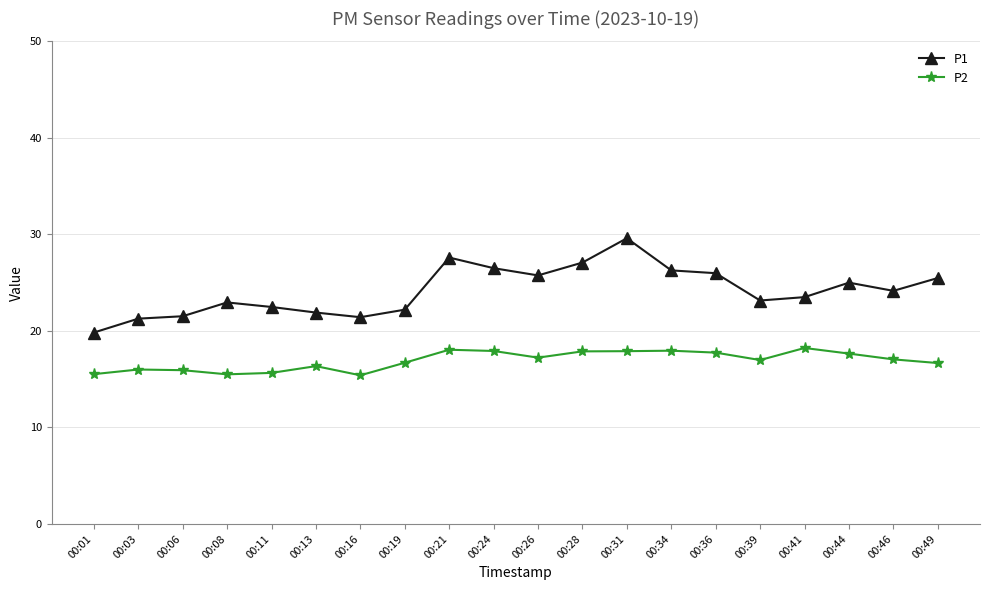

How many values in the P1 series are below 24?

10